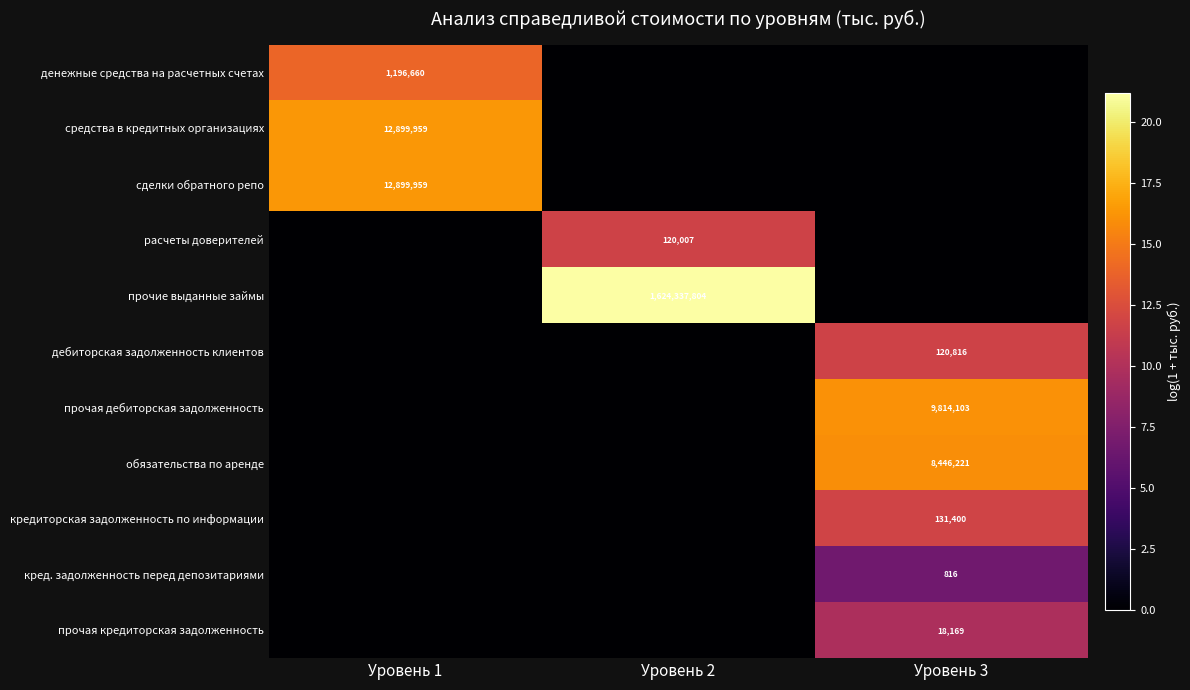

True or false: прочие выданные займы has a value of 2655177732 at Уровень 2.

False